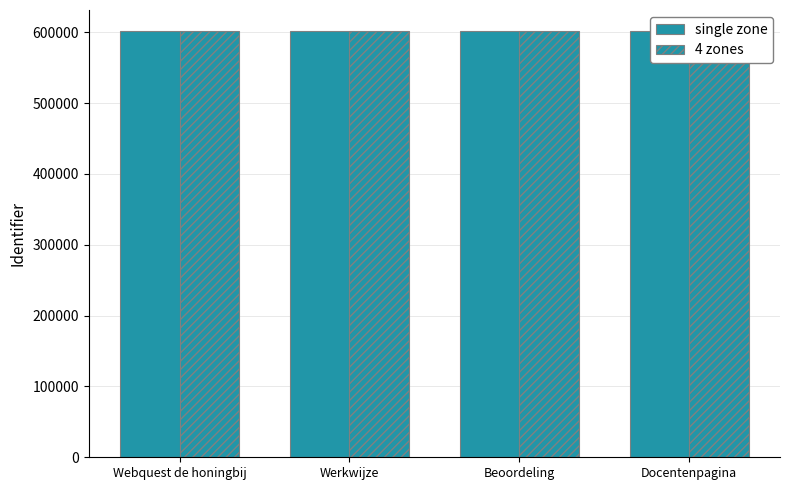

What is the label of the 4th bar from the right?

Webquest de honingbij